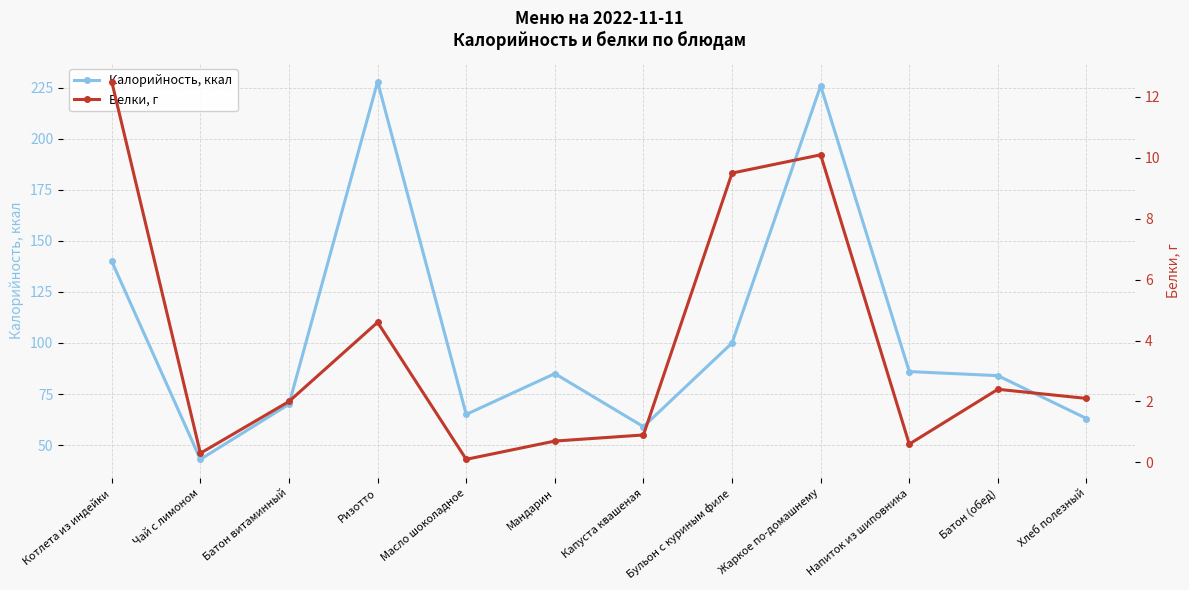

At which category is the sum across all series the highest?

Жаркое по-домашнему